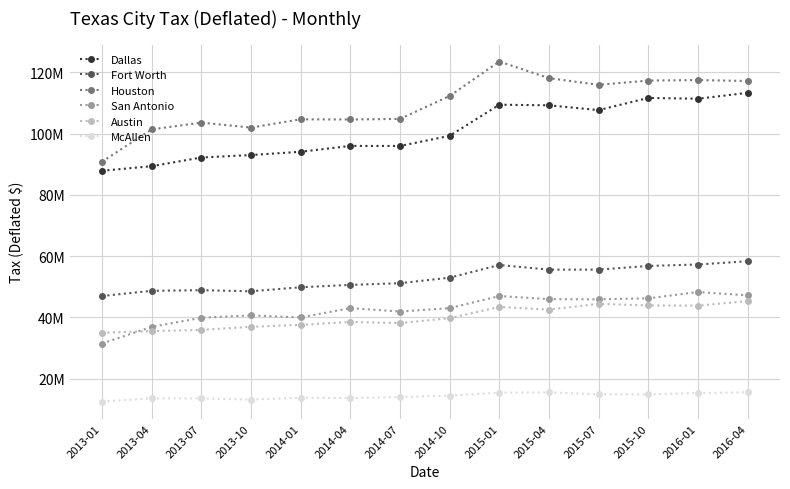

The value of San Antonio at 2014-10 is 21449475.0. True or false?

False